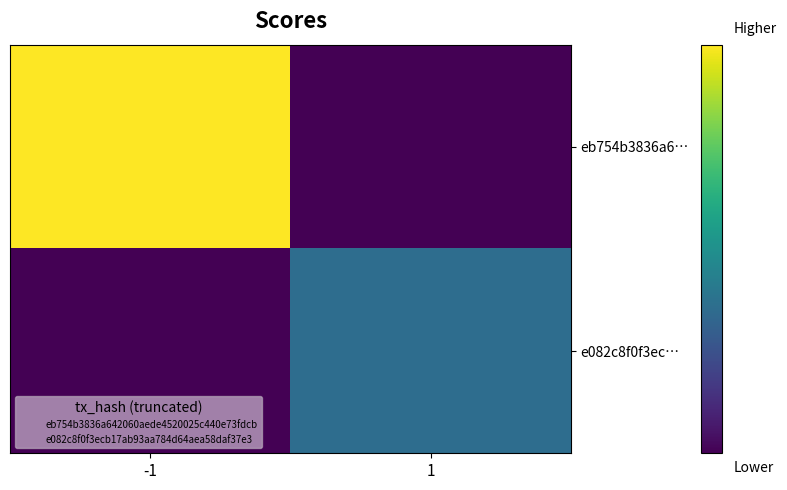

Reading left to right, transcribe all the data shown in this chart.

eb754b3836a6…: -1=67	1=0
e082c8f0f3ec…: -1=0	1=24